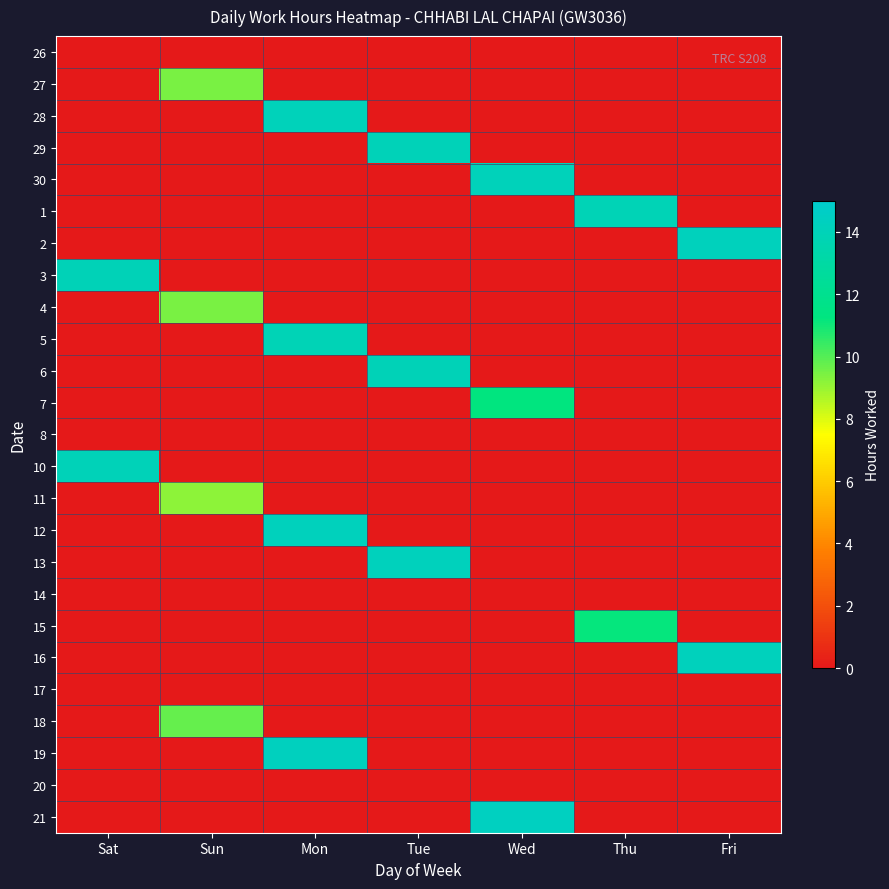

Which has a higher value, Mon or Sun?

Mon